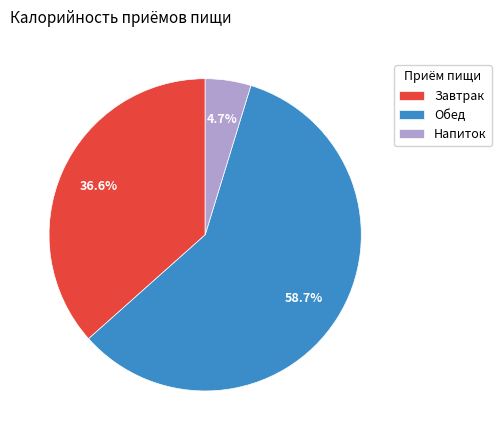

How many segments does this pie chart have?

3